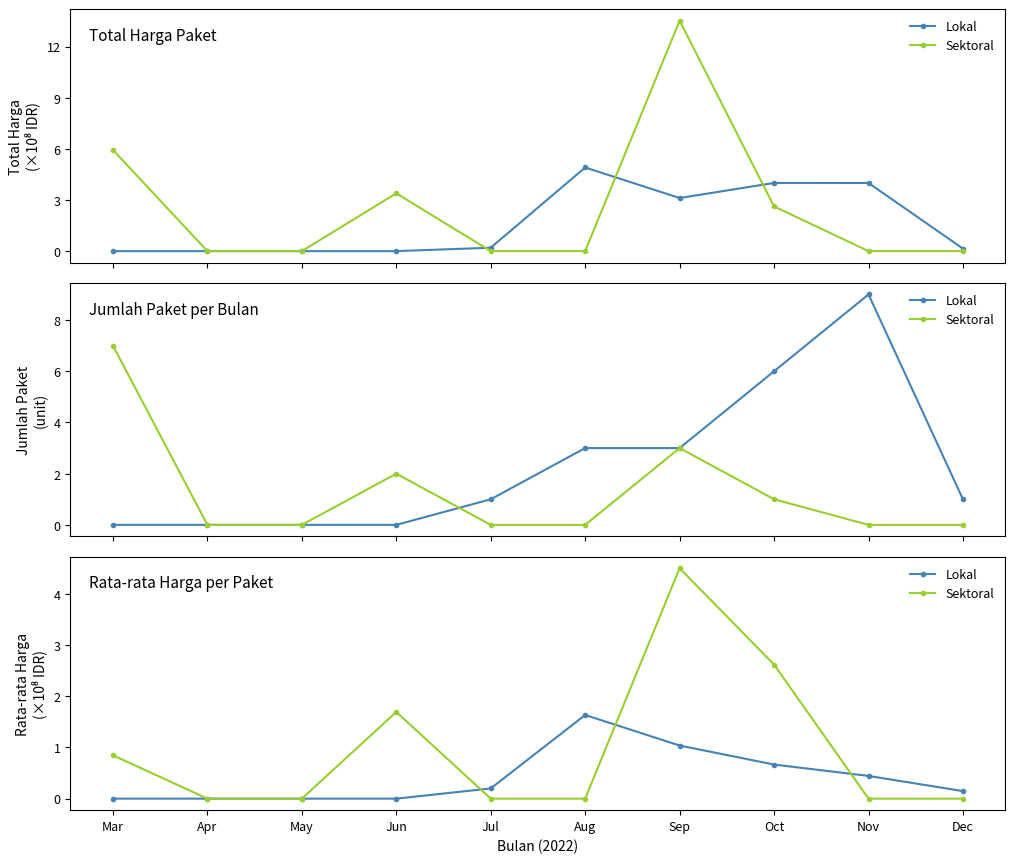

What is the difference between the Lokal values at Mar and Aug?

1.6